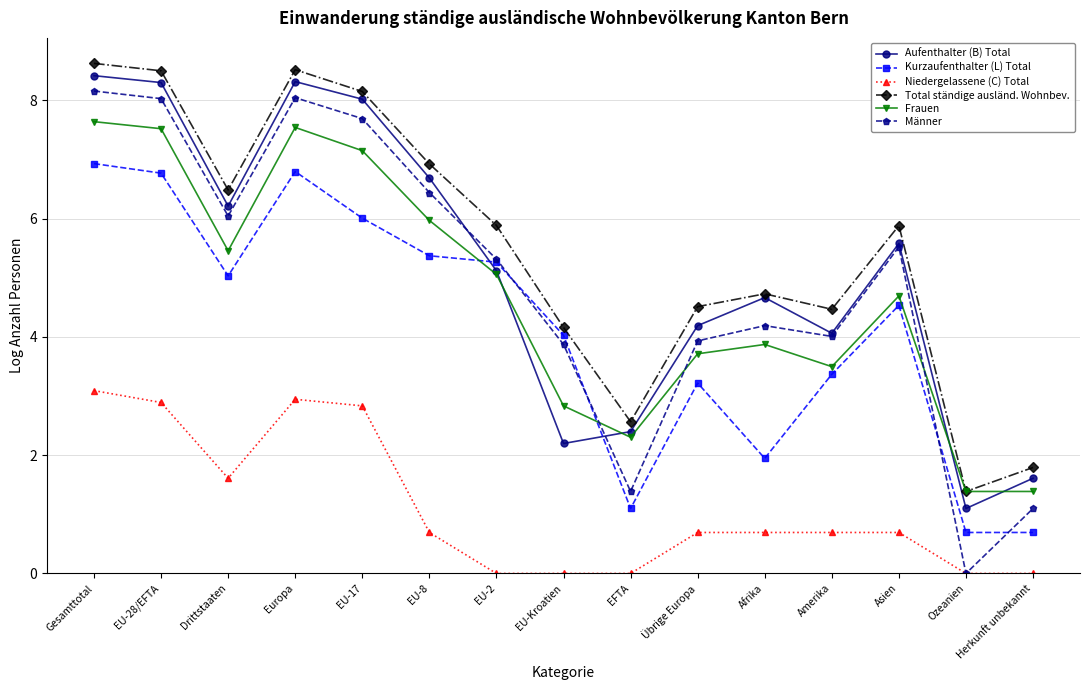

Which series has the largest range (max minus min)?

Männer